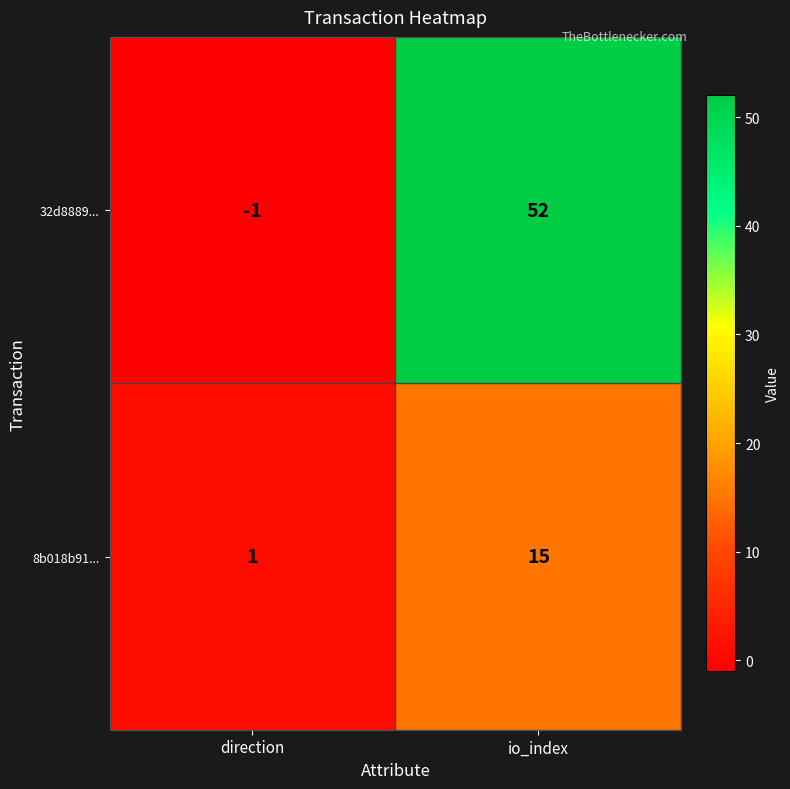

How many series are shown in this chart?

2